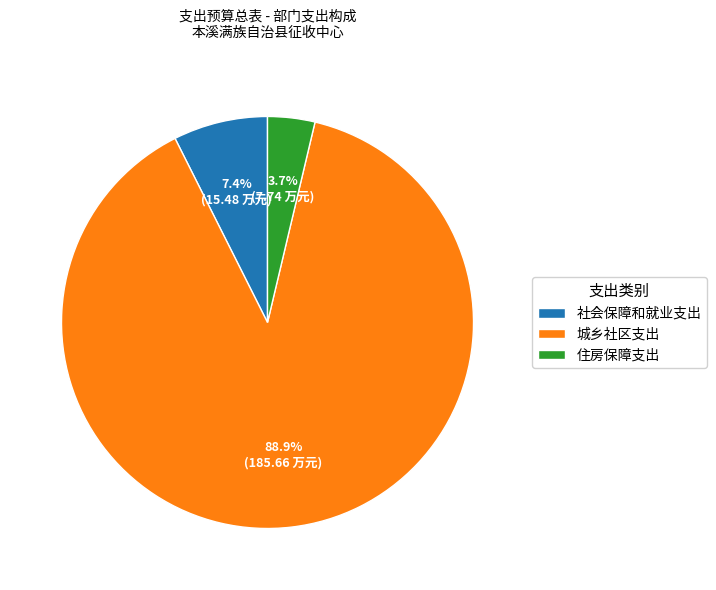

What is the ratio of the value at 城乡社区支出 to the value at 社会保障和就业支出?

12.0